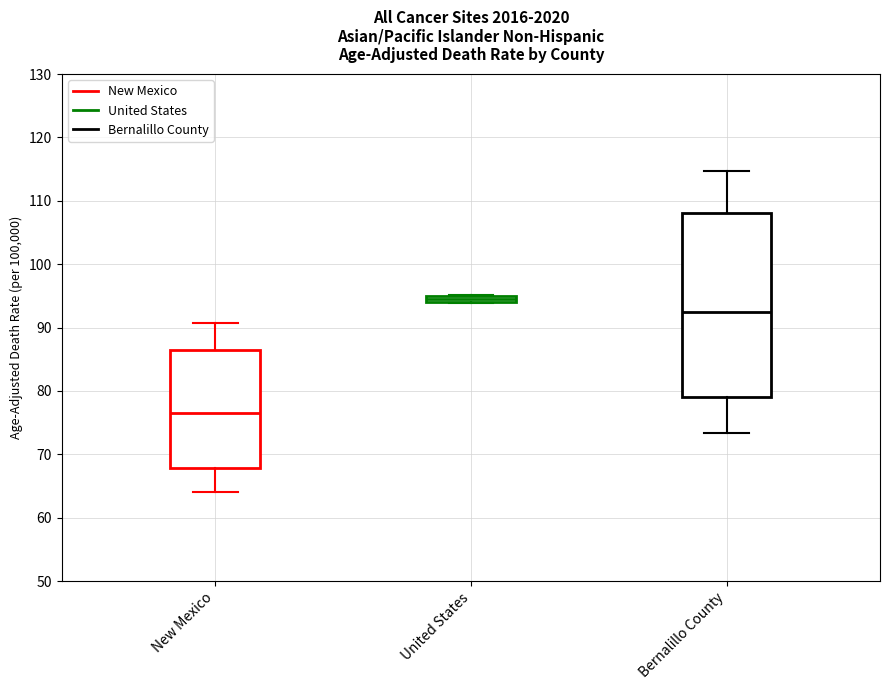

Which box's median line is the lowest?

New Mexico